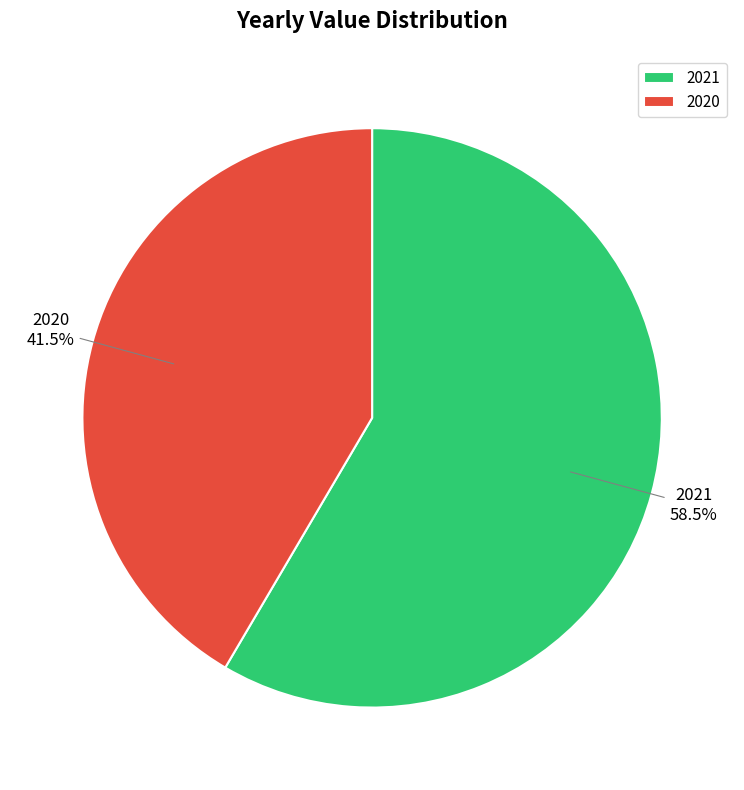

How many segments does this pie chart have?

2